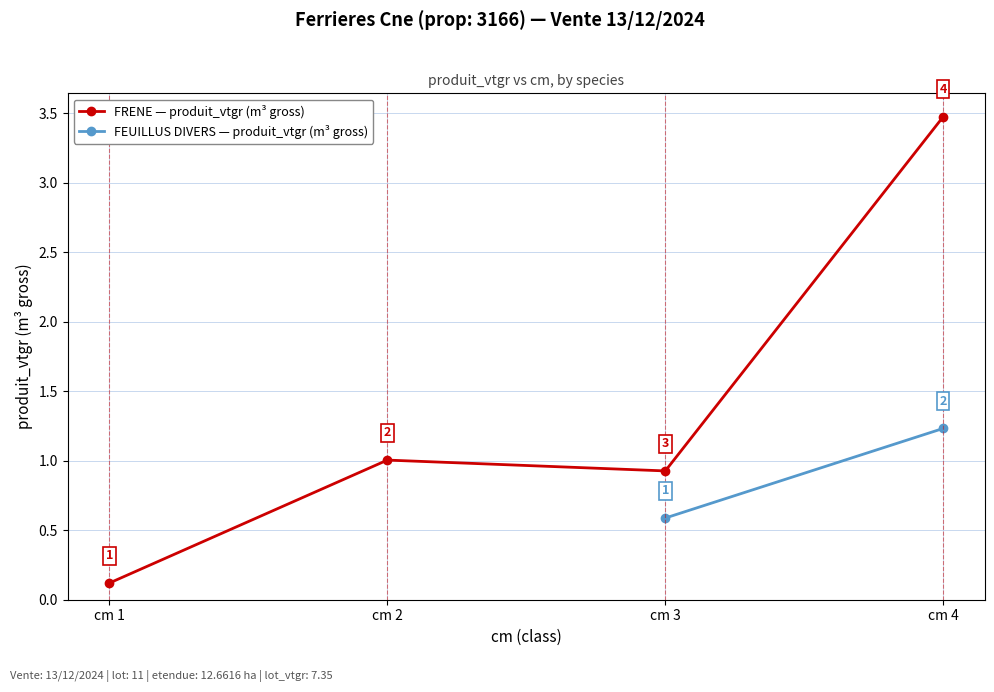

The value of FRENE — produit_vtgr (m³ gross) at cm 2 is 1.0. True or false?

True